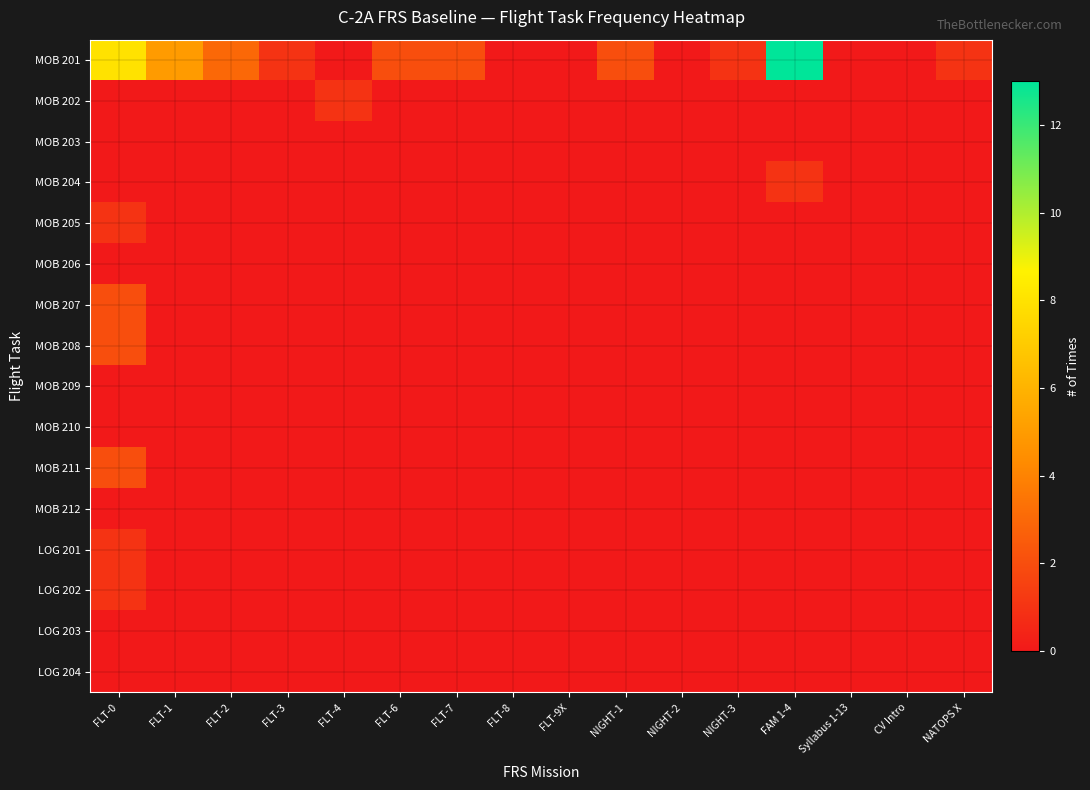

Reading left to right, what are all the values shown in this chart?

MOB 201: FLT-0=8	FLT-1=5	FLT-2=3	FLT-3=1	FLT-4=0	FLT-6=2	FLT-7=2	FLT-8=0	FLT-9X=0	NIGHT-1=2	NIGHT-2=0	NIGHT-3=1	FAM 1-4=13	Syllabus 1-13=0	CV Intro=0	NATOPS X=1
MOB 202: FLT-0=0	FLT-1=0	FLT-2=0	FLT-3=0	FLT-4=1	FLT-6=0	FLT-7=0	FLT-8=0	FLT-9X=0	NIGHT-1=0	NIGHT-2=0	NIGHT-3=0	FAM 1-4=0	Syllabus 1-13=0	CV Intro=0	NATOPS X=0
MOB 203: FLT-0=0	FLT-1=0	FLT-2=0	FLT-3=0	FLT-4=0	FLT-6=0	FLT-7=0	FLT-8=0	FLT-9X=0	NIGHT-1=0	NIGHT-2=0	NIGHT-3=0	FAM 1-4=0	Syllabus 1-13=0	CV Intro=0	NATOPS X=0
MOB 204: FLT-0=0	FLT-1=0	FLT-2=0	FLT-3=0	FLT-4=0	FLT-6=0	FLT-7=0	FLT-8=0	FLT-9X=0	NIGHT-1=0	NIGHT-2=0	NIGHT-3=0	FAM 1-4=1	Syllabus 1-13=0	CV Intro=0	NATOPS X=0
MOB 205: FLT-0=1	FLT-1=0	FLT-2=0	FLT-3=0	FLT-4=0	FLT-6=0	FLT-7=0	FLT-8=0	FLT-9X=0	NIGHT-1=0	NIGHT-2=0	NIGHT-3=0	FAM 1-4=0	Syllabus 1-13=0	CV Intro=0	NATOPS X=0
MOB 206: FLT-0=0	FLT-1=0	FLT-2=0	FLT-3=0	FLT-4=0	FLT-6=0	FLT-7=0	FLT-8=0	FLT-9X=0	NIGHT-1=0	NIGHT-2=0	NIGHT-3=0	FAM 1-4=0	Syllabus 1-13=0	CV Intro=0	NATOPS X=0
MOB 207: FLT-0=2	FLT-1=0	FLT-2=0	FLT-3=0	FLT-4=0	FLT-6=0	FLT-7=0	FLT-8=0	FLT-9X=0	NIGHT-1=0	NIGHT-2=0	NIGHT-3=0	FAM 1-4=0	Syllabus 1-13=0	CV Intro=0	NATOPS X=0
MOB 208: FLT-0=2	FLT-1=0	FLT-2=0	FLT-3=0	FLT-4=0	FLT-6=0	FLT-7=0	FLT-8=0	FLT-9X=0	NIGHT-1=0	NIGHT-2=0	NIGHT-3=0	FAM 1-4=0	Syllabus 1-13=0	CV Intro=0	NATOPS X=0
MOB 209: FLT-0=0	FLT-1=0	FLT-2=0	FLT-3=0	FLT-4=0	FLT-6=0	FLT-7=0	FLT-8=0	FLT-9X=0	NIGHT-1=0	NIGHT-2=0	NIGHT-3=0	FAM 1-4=0	Syllabus 1-13=0	CV Intro=0	NATOPS X=0
MOB 210: FLT-0=0	FLT-1=0	FLT-2=0	FLT-3=0	FLT-4=0	FLT-6=0	FLT-7=0	FLT-8=0	FLT-9X=0	NIGHT-1=0	NIGHT-2=0	NIGHT-3=0	FAM 1-4=0	Syllabus 1-13=0	CV Intro=0	NATOPS X=0
MOB 211: FLT-0=2	FLT-1=0	FLT-2=0	FLT-3=0	FLT-4=0	FLT-6=0	FLT-7=0	FLT-8=0	FLT-9X=0	NIGHT-1=0	NIGHT-2=0	NIGHT-3=0	FAM 1-4=0	Syllabus 1-13=0	CV Intro=0	NATOPS X=0
MOB 212: FLT-0=0	FLT-1=0	FLT-2=0	FLT-3=0	FLT-4=0	FLT-6=0	FLT-7=0	FLT-8=0	FLT-9X=0	NIGHT-1=0	NIGHT-2=0	NIGHT-3=0	FAM 1-4=0	Syllabus 1-13=0	CV Intro=0	NATOPS X=0
LOG 201: FLT-0=1	FLT-1=0	FLT-2=0	FLT-3=0	FLT-4=0	FLT-6=0	FLT-7=0	FLT-8=0	FLT-9X=0	NIGHT-1=0	NIGHT-2=0	NIGHT-3=0	FAM 1-4=0	Syllabus 1-13=0	CV Intro=0	NATOPS X=0
LOG 202: FLT-0=1	FLT-1=0	FLT-2=0	FLT-3=0	FLT-4=0	FLT-6=0	FLT-7=0	FLT-8=0	FLT-9X=0	NIGHT-1=0	NIGHT-2=0	NIGHT-3=0	FAM 1-4=0	Syllabus 1-13=0	CV Intro=0	NATOPS X=0
LOG 203: FLT-0=0	FLT-1=0	FLT-2=0	FLT-3=0	FLT-4=0	FLT-6=0	FLT-7=0	FLT-8=0	FLT-9X=0	NIGHT-1=0	NIGHT-2=0	NIGHT-3=0	FAM 1-4=0	Syllabus 1-13=0	CV Intro=0	NATOPS X=0
LOG 204: FLT-0=0	FLT-1=0	FLT-2=0	FLT-3=0	FLT-4=0	FLT-6=0	FLT-7=0	FLT-8=0	FLT-9X=0	NIGHT-1=0	NIGHT-2=0	NIGHT-3=0	FAM 1-4=0	Syllabus 1-13=0	CV Intro=0	NATOPS X=0